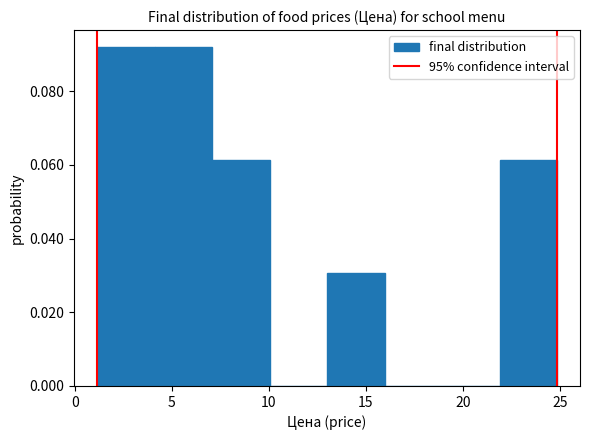

Reading left to right, transcribe this chart: for each bar, give the range it covers on the x-axis and its height. Neither the bar edges nor the heights are printed on the chart, so give them approximately, as read against the axes.

1 to 4: 0.092
4 to 7: 0.092
7 to 10: 0.062
10 to 13: 0
13 to 16: 0.030
16 to 19: 0
19 to 22: 0
22 to 25: 0.062